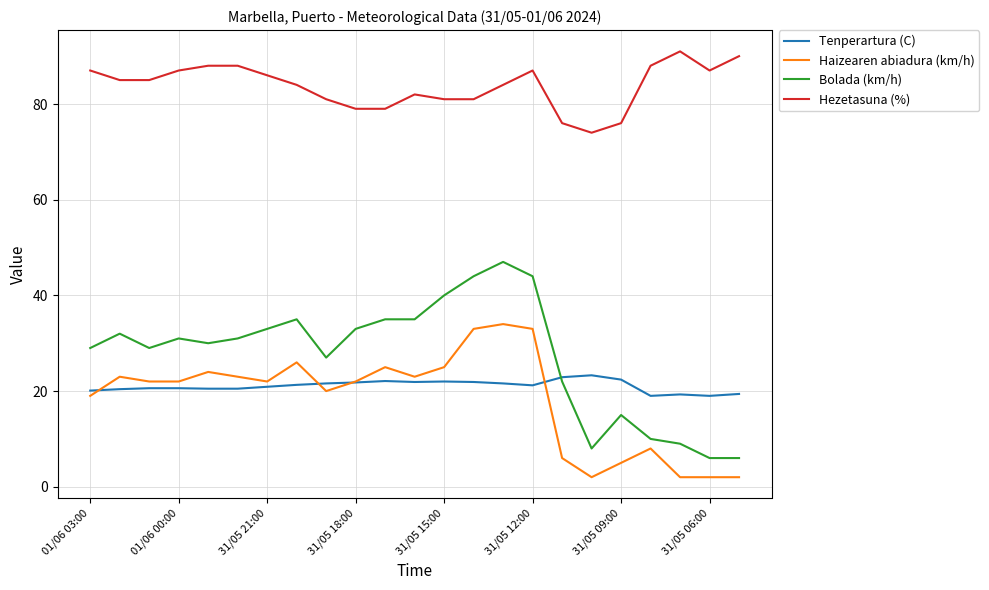

What is the minimum value shown in the chart?

2.0